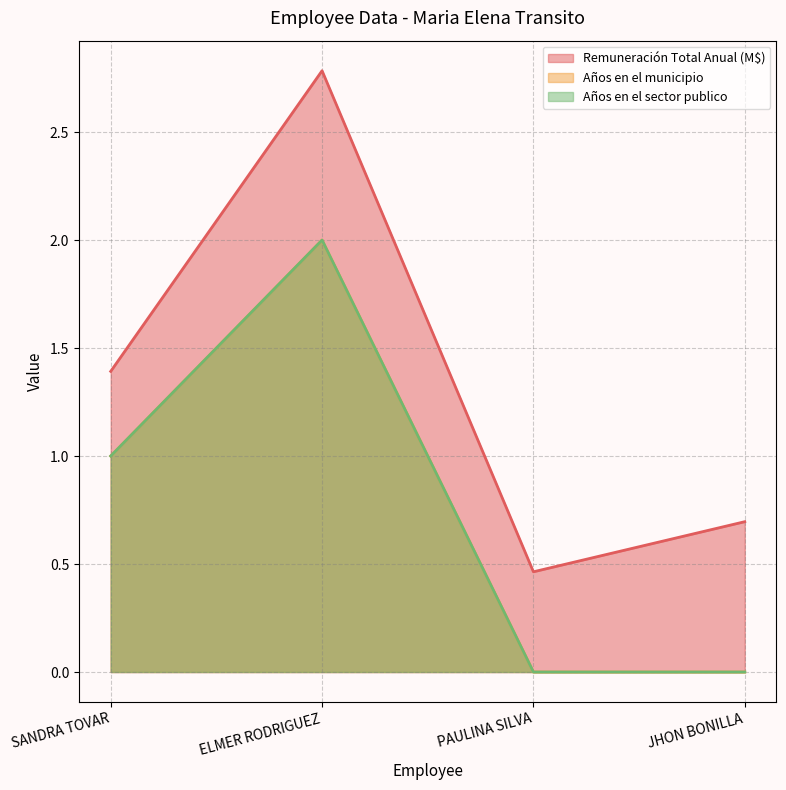

Reading right to left, what are all the values shown in this chart?

Remuneración Total Anual (M$): 0.7	0.5	2.8	1.4
Años en el municipio: 0.0	0.0	2.0	1.0
Años en el sector publico: 0.0	0.0	2.0	1.0